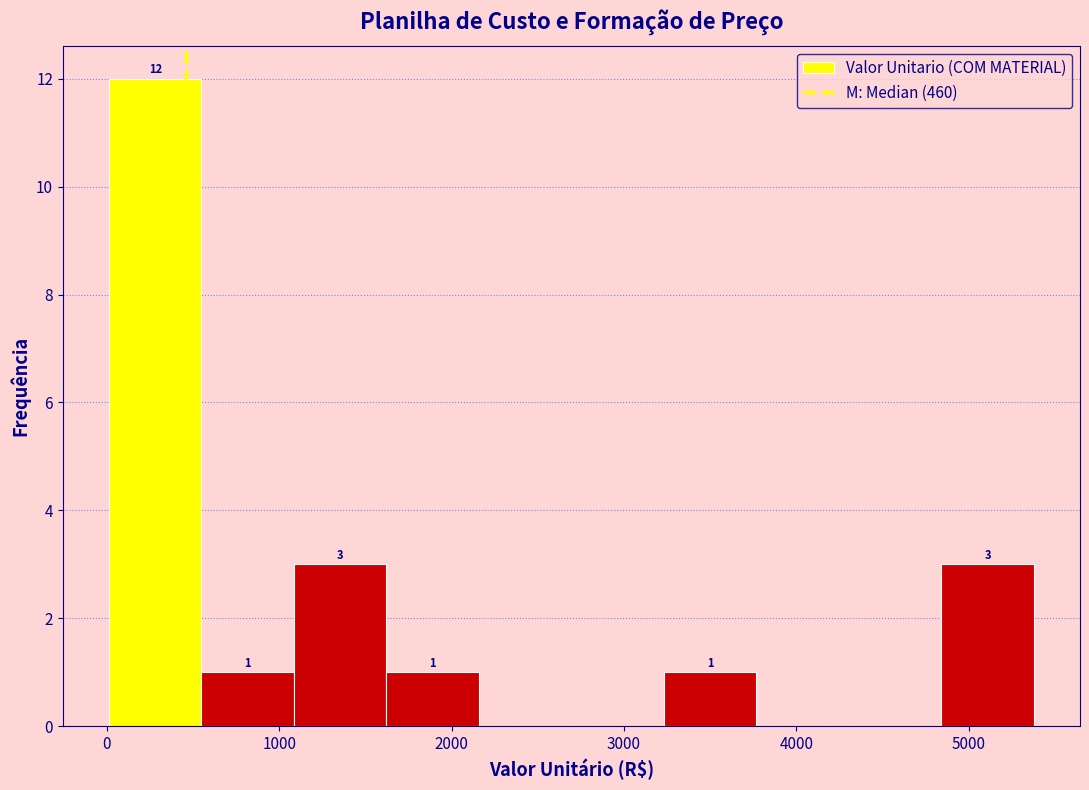

Which range on the x-axis has the tallest bar?

0 to 500